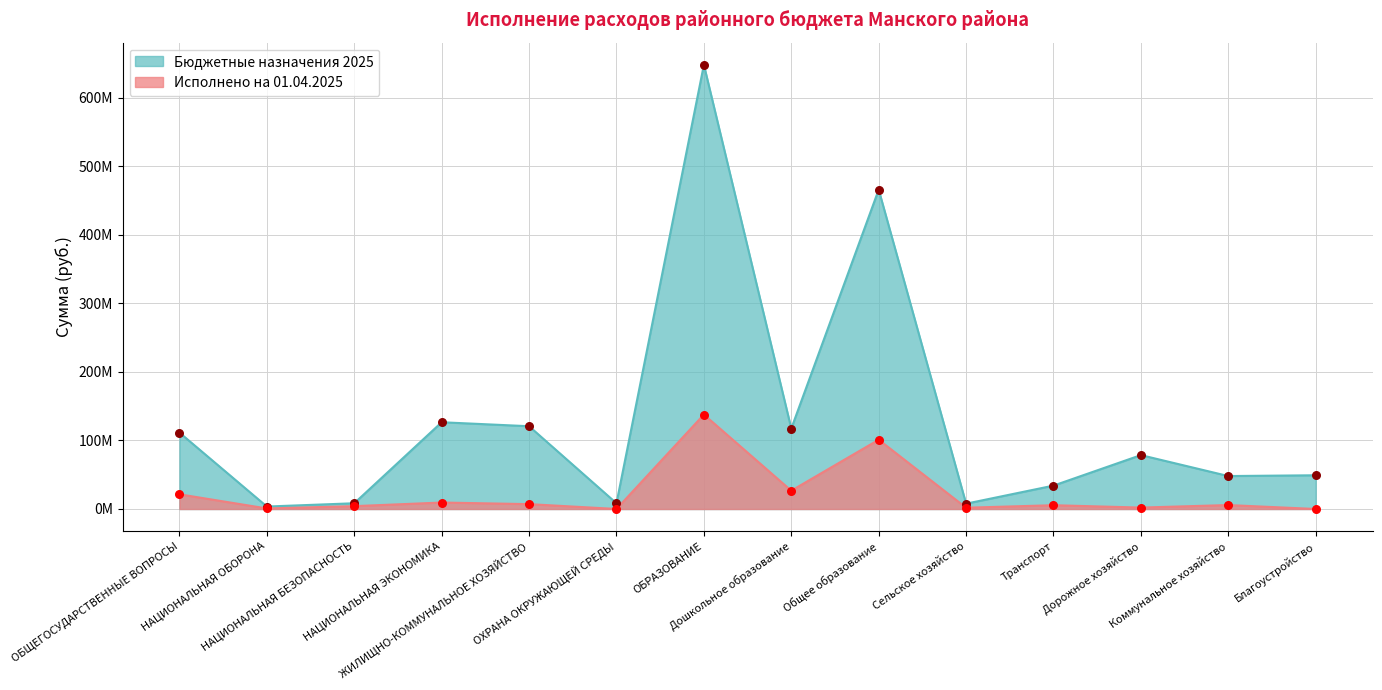

Which series has the widest spread of Y values?

Бюджетные назначения 2025